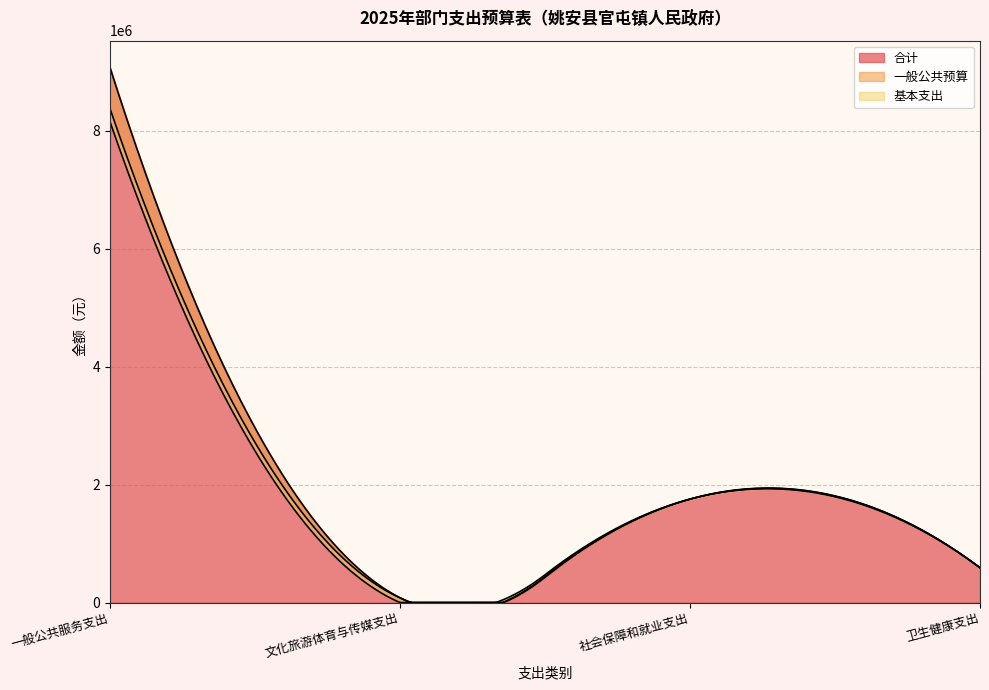

What value does the 合计 series have at 社会保障和就业支出?

1754638.2